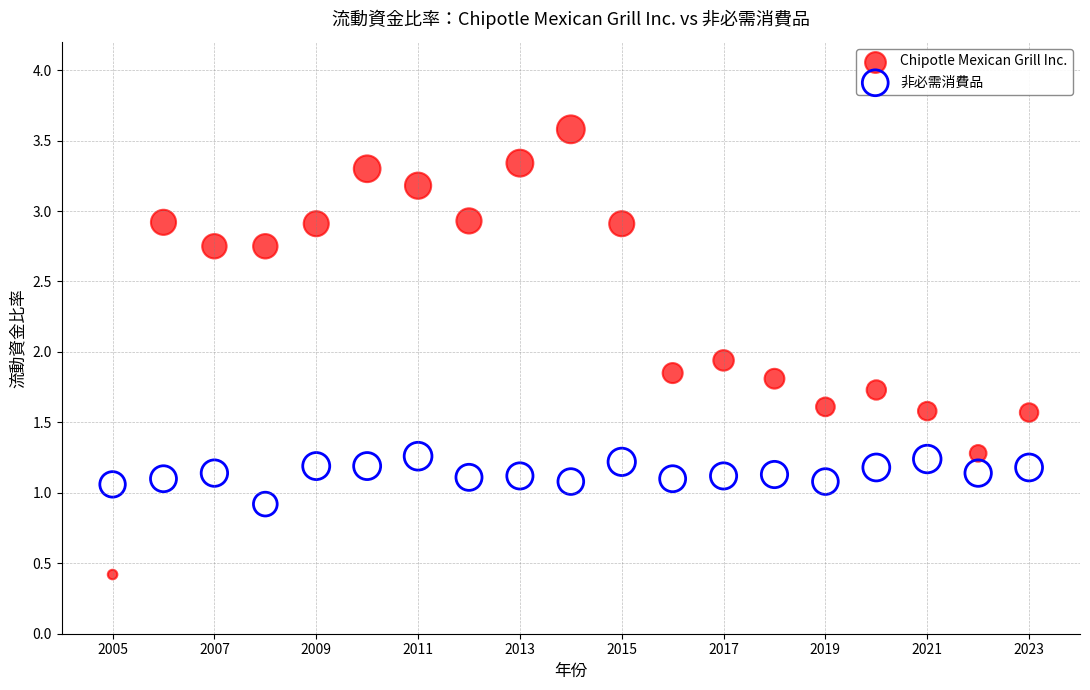

Which series reaches the minimum Y coordinate?

Chipotle Mexican Grill Inc.